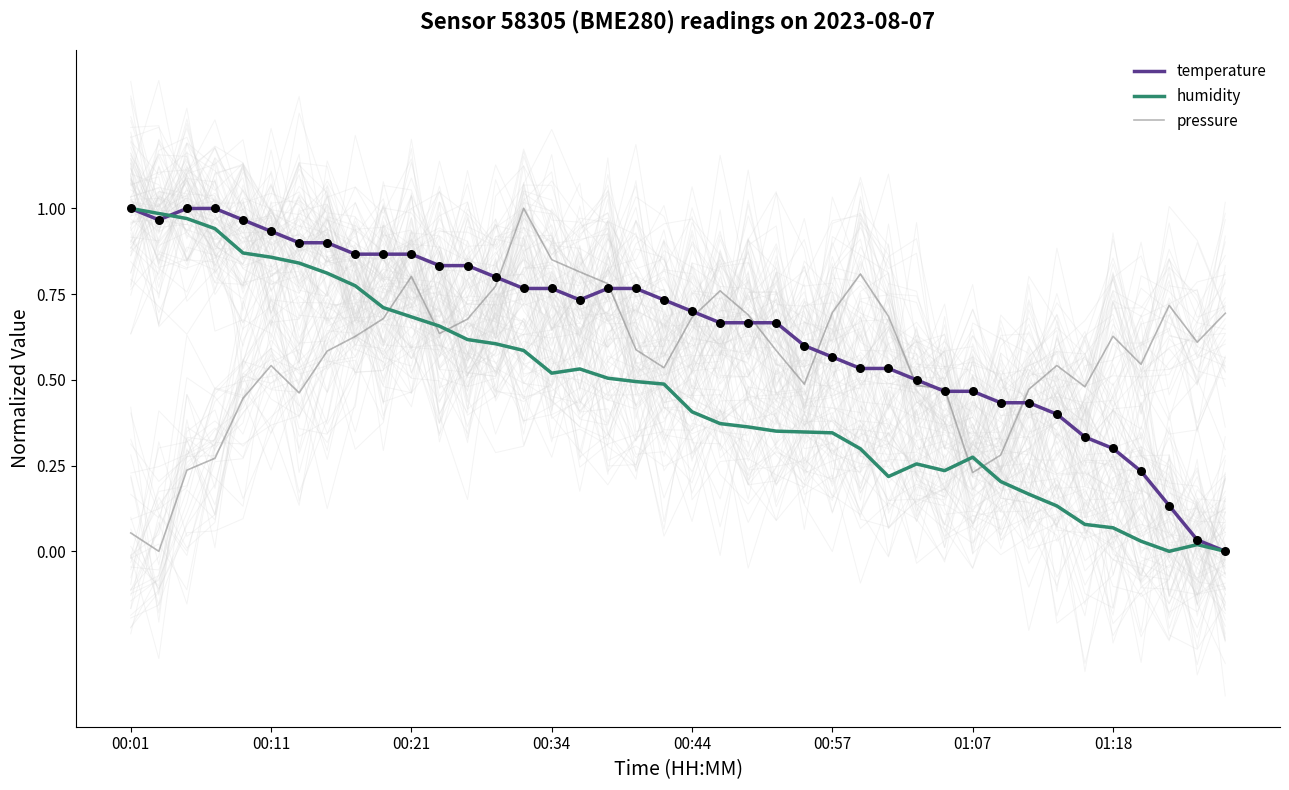

The pressure series shows 1.0 at 00:57. True or false?

False